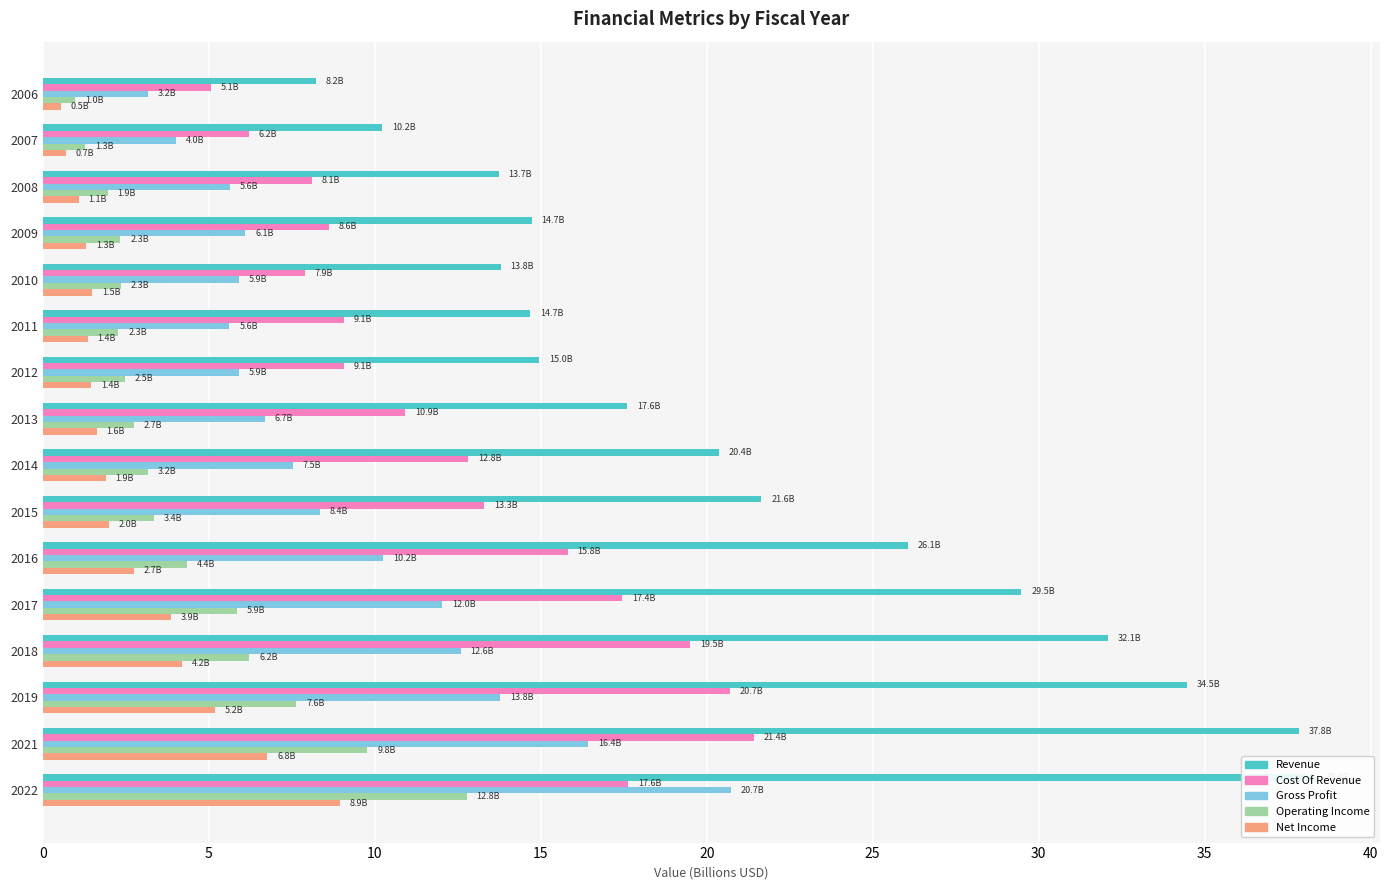

Which series has the largest total across all categories?

Revenue